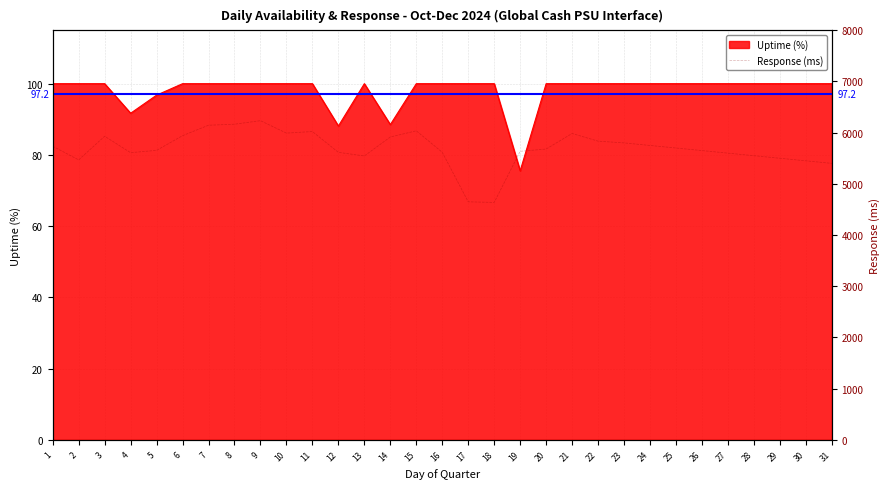

Which series has the largest total across all categories?

Response (ms)